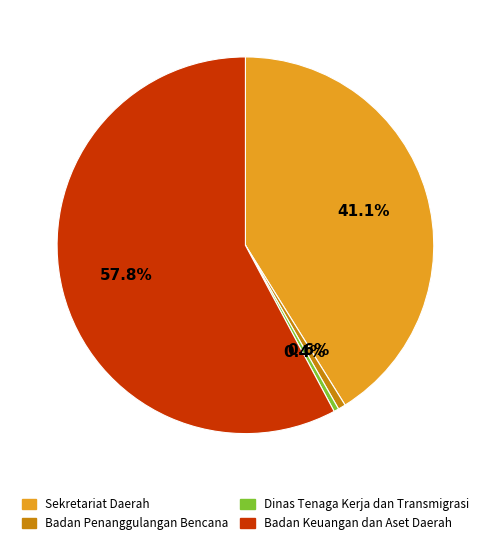

To the nearest percent, what portion does Badan Keuangan dan Aset Daerah represent?

58%